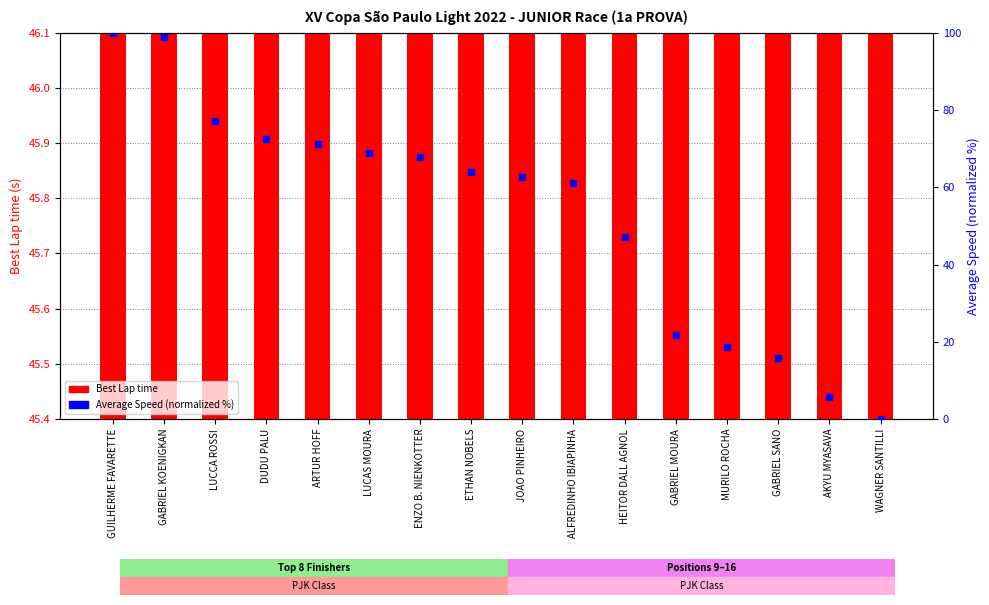

Is the value of Best Lap time at ETHAN NOBELS greater than the value of Average Speed (normalized %) at GABRIEL KOENIGKAN?

No